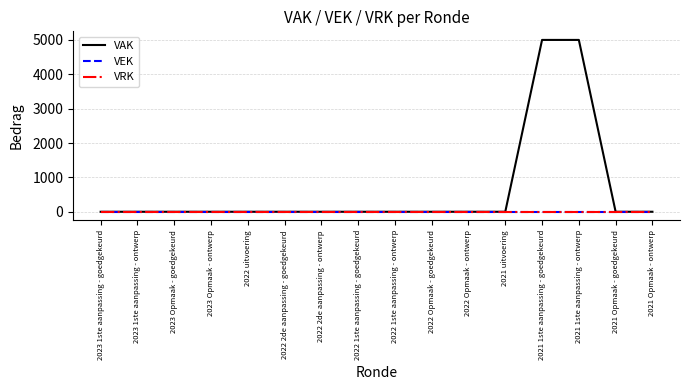

Does the chart have visible grid lines?

Yes